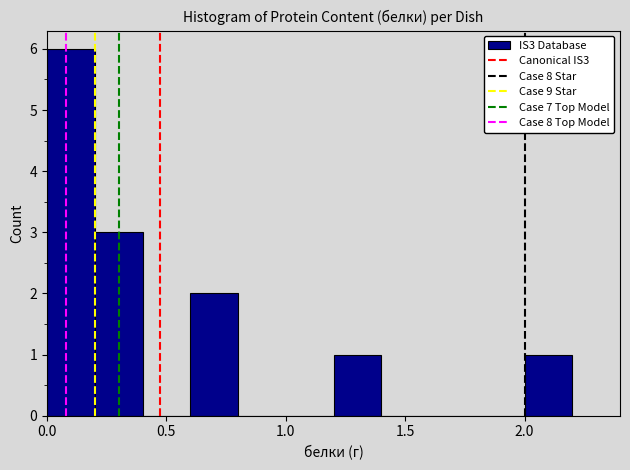

Over which range of the x-axis is the bar tallest?

0.0 to 0.2